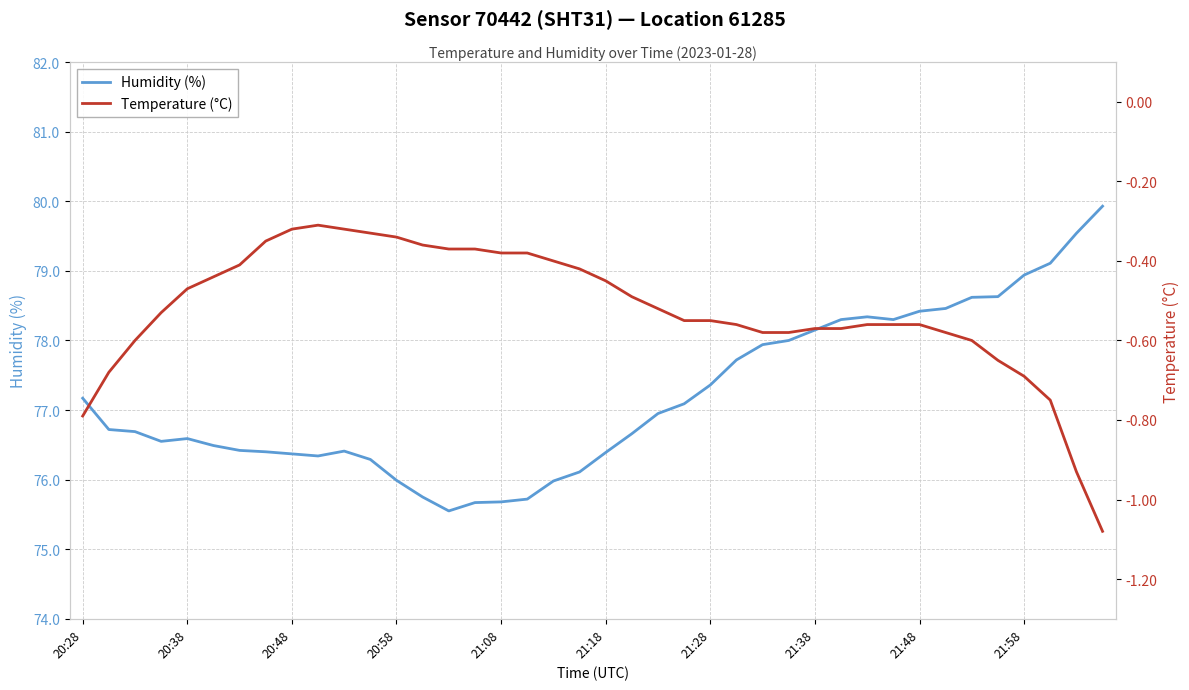

What is the maximum value for Humidity (%)?

79.9